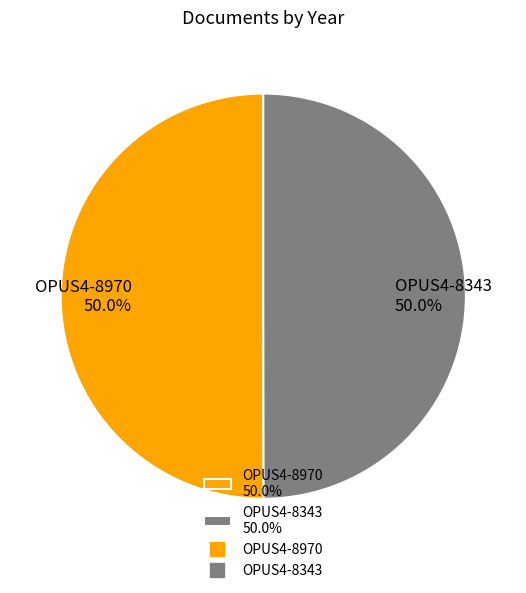

How many segments does this pie chart have?

2